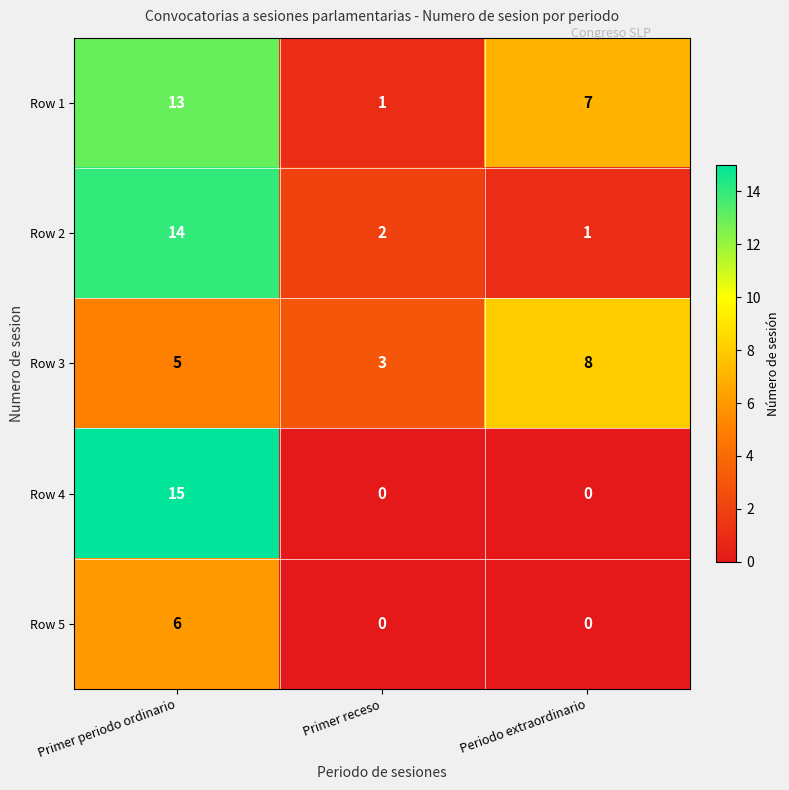

True or false: Row 4 has a value of 15 at Primer periodo ordinario.

True